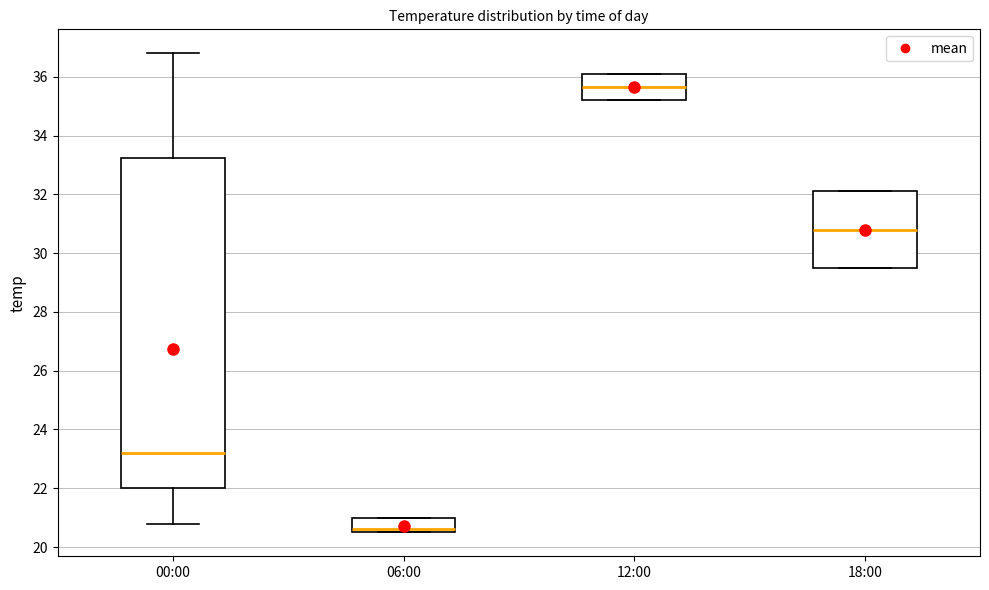

Which box has the lowest median line?

06:00